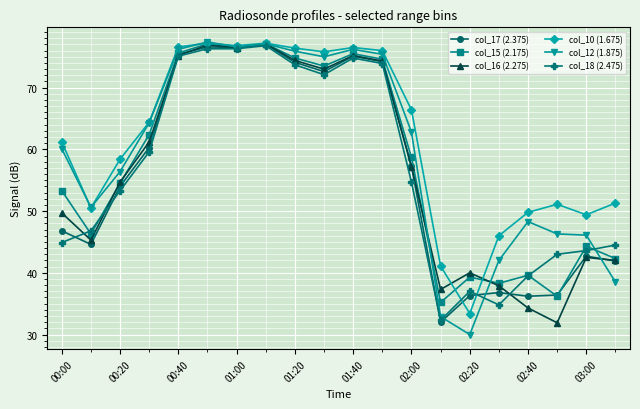

What is the value of the col_18 (2.475) point at the 13th from the left?

54.7